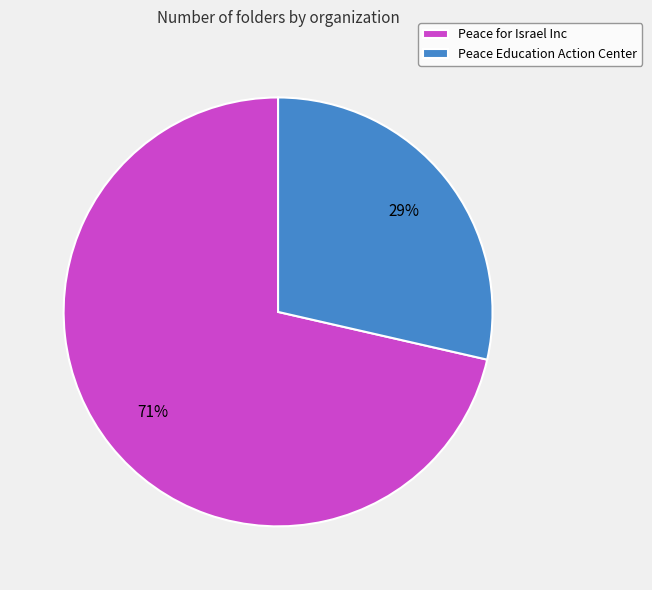

Which category has the smallest portion of the pie?

Peace Education Action Center